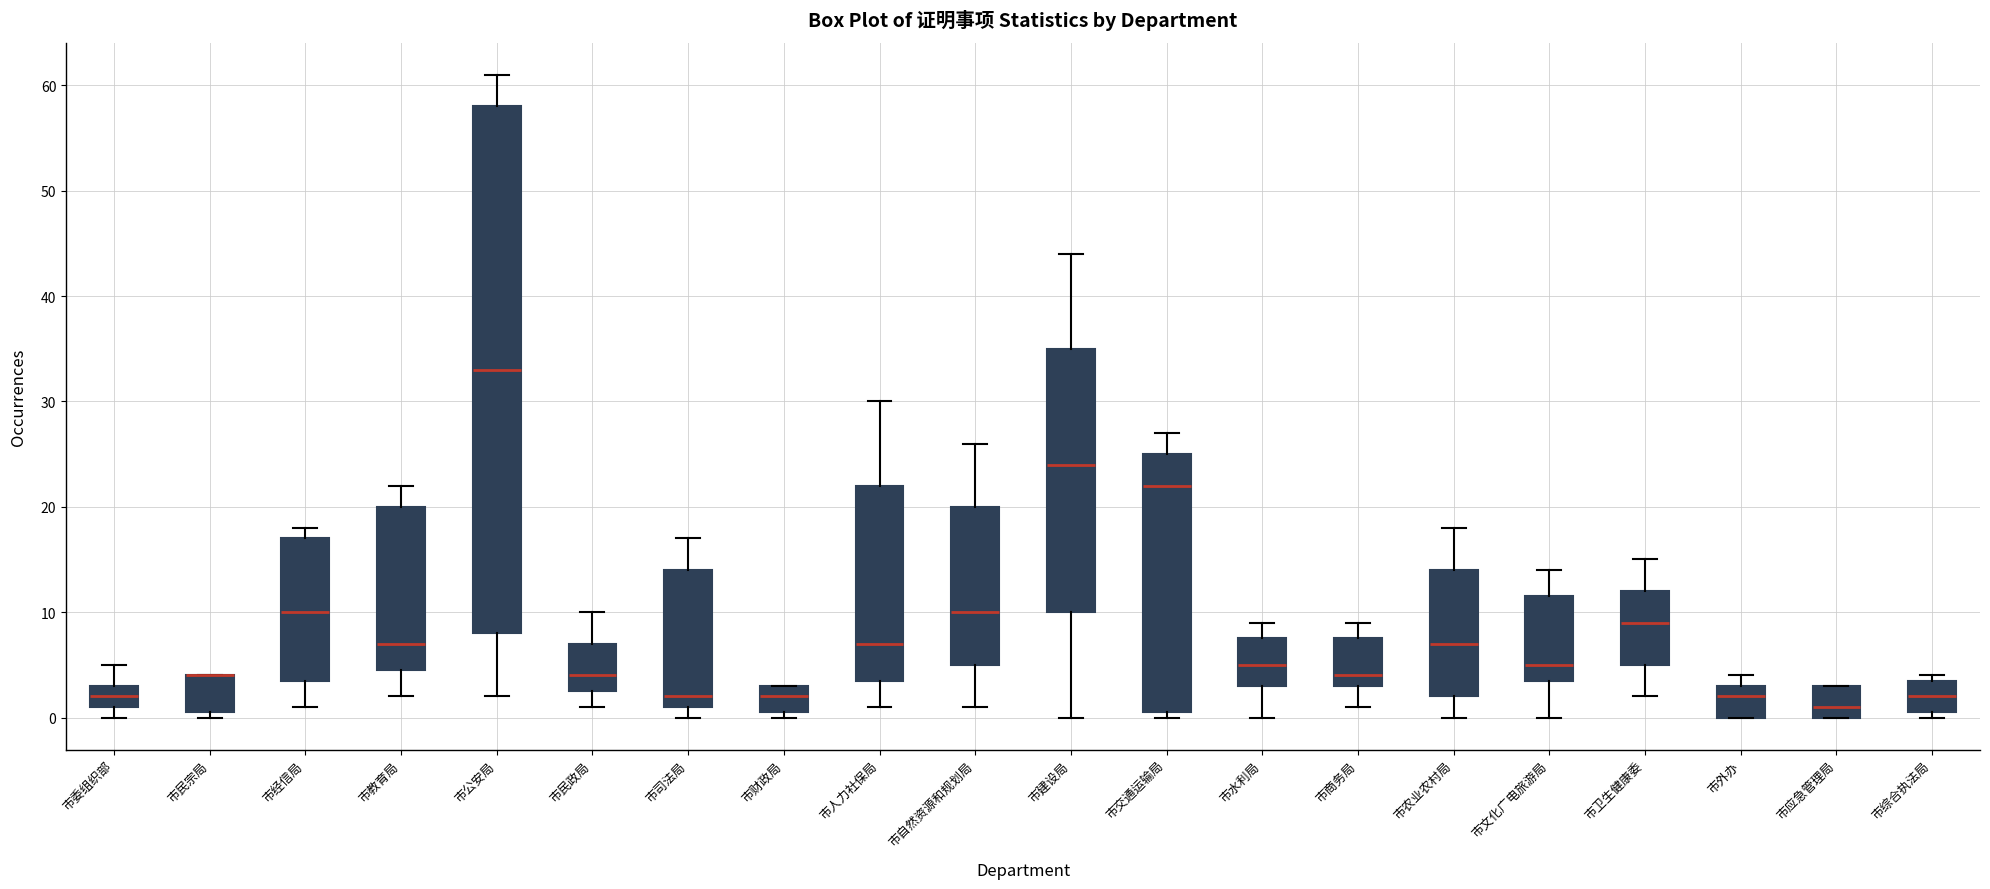

Reading left to right, transcribe this box plot: for each box, give where its median line is, the range the box spans, and where its two whiskers end, as read against the y-axis. The values are not printed on the chart, so give them approximately, as read against the axis.

市委组织部: median 2, box 1 to 3, whiskers 0 to 5
市民宗局: median 4 (drawn on the box's upper edge), box 1 to 4, whiskers 0 to 4
市经信局: median 10, box 4 to 17, whiskers 1 to 18
市教育局: median 7, box 5 to 20, whiskers 2 to 22
市公安局: median 33, box 8 to 58, whiskers 2 to 61
市民政局: median 4, box 3 to 7, whiskers 1 to 10
市司法局: median 2, box 1 to 14, whiskers 0 to 17
市财政局: median 2, box 1 to 3, whiskers 0 to 3
市人力社保局: median 7, box 4 to 22, whiskers 1 to 30
市自然资源和规划局: median 10, box 5 to 20, whiskers 1 to 26
市建设局: median 24, box 10 to 35, whiskers 0 to 44
市交通运输局: median 22, box 1 to 25, whiskers 0 to 27
市水利局: median 5, box 3 to 8, whiskers 0 to 9
市商务局: median 4, box 3 to 8, whiskers 1 to 9
市农业农村局: median 7, box 2 to 14, whiskers 0 to 18
市文化广电旅游局: median 5, box 4 to 12, whiskers 0 to 14
市卫生健康委: median 9, box 5 to 12, whiskers 2 to 15
市外办: median 2, box 0 to 3, whiskers 0 to 4
市应急管理局: median 1, box 0 to 3, whiskers 0 to 3
市综合执法局: median 2, box 1 to 4, whiskers 0 to 4 (just above the box's upper edge)